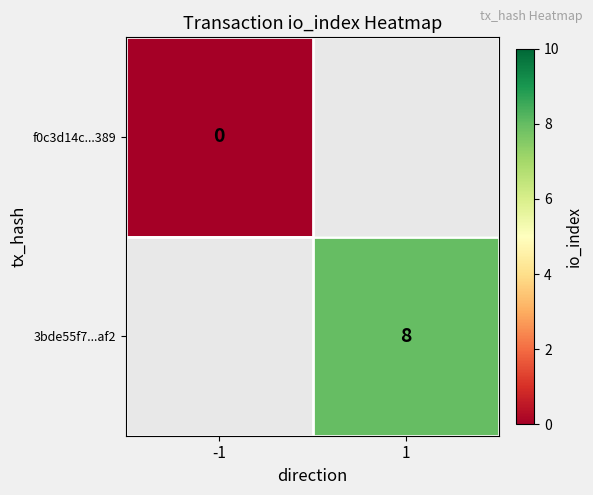

The value of 3bde55f7...af2 at 1 is 11. True or false?

False